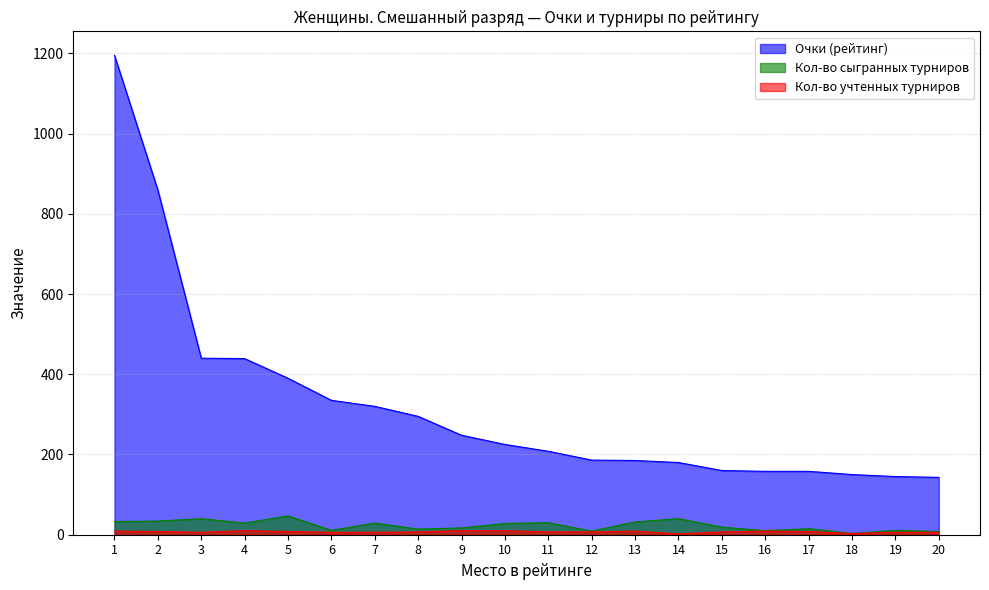

Which has a higher value, 3 or 19?

3